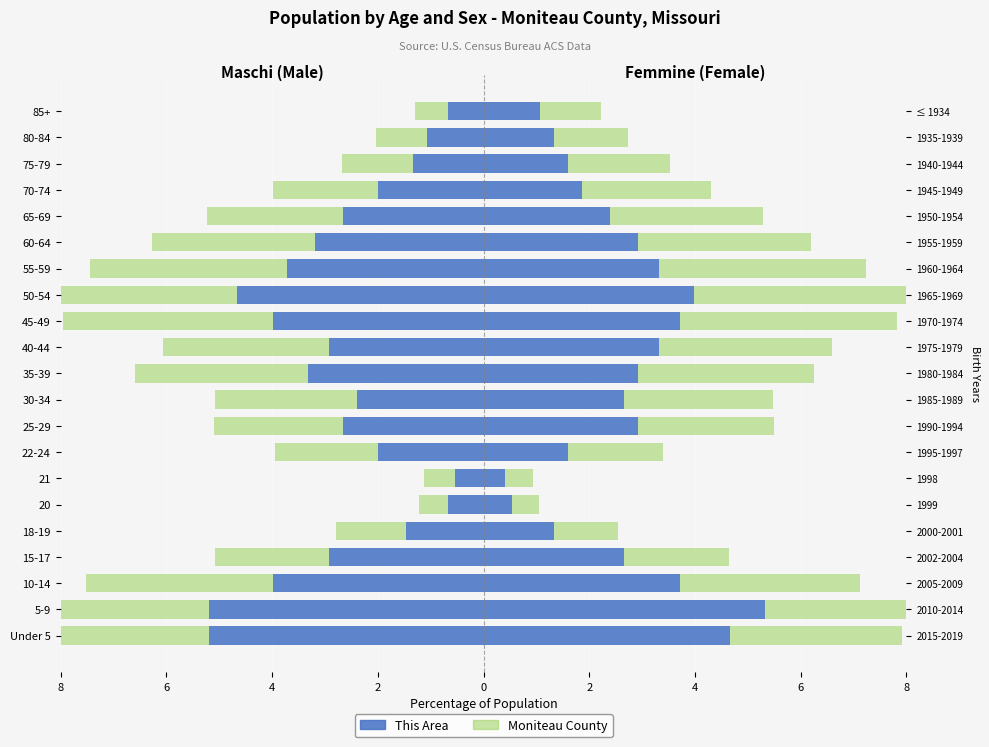

Does the chart contain any negative values?

Yes